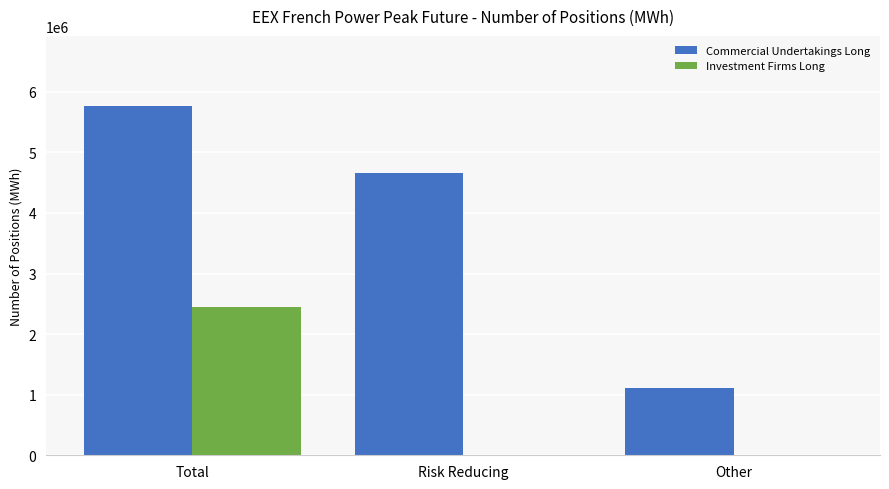

Which series has the largest total across all categories?

Commercial Undertakings Long